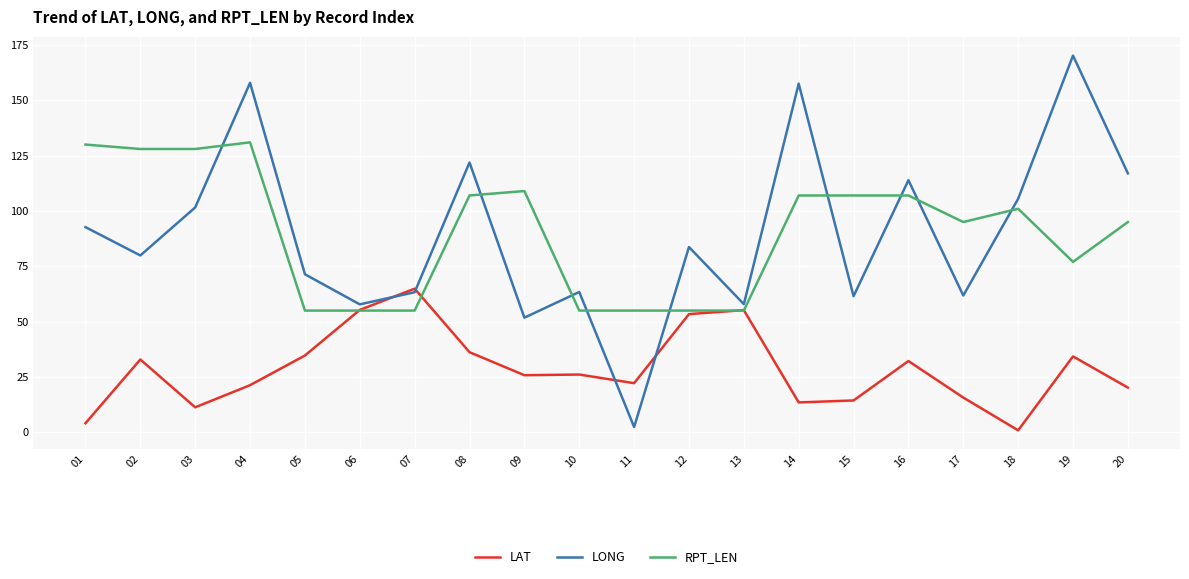

At which category does the chart reach its peak across all series?

19